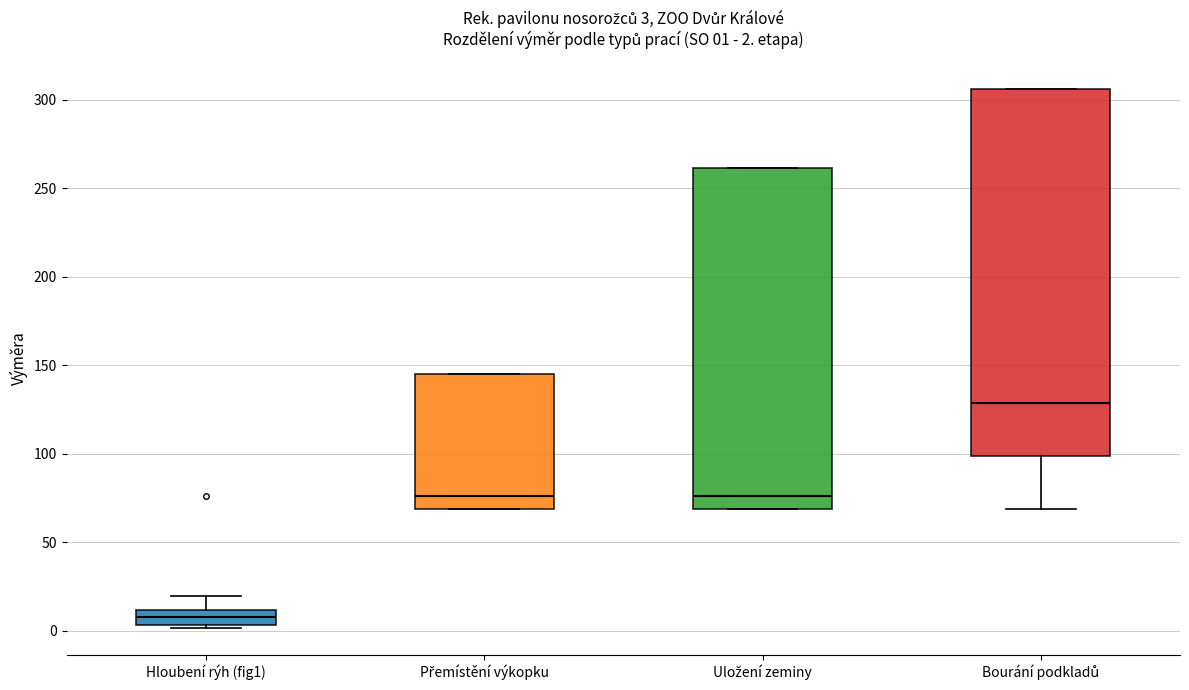

Comparing the boxes themselves (not the whiskers), which one is the tallest?

Bourání podkladů